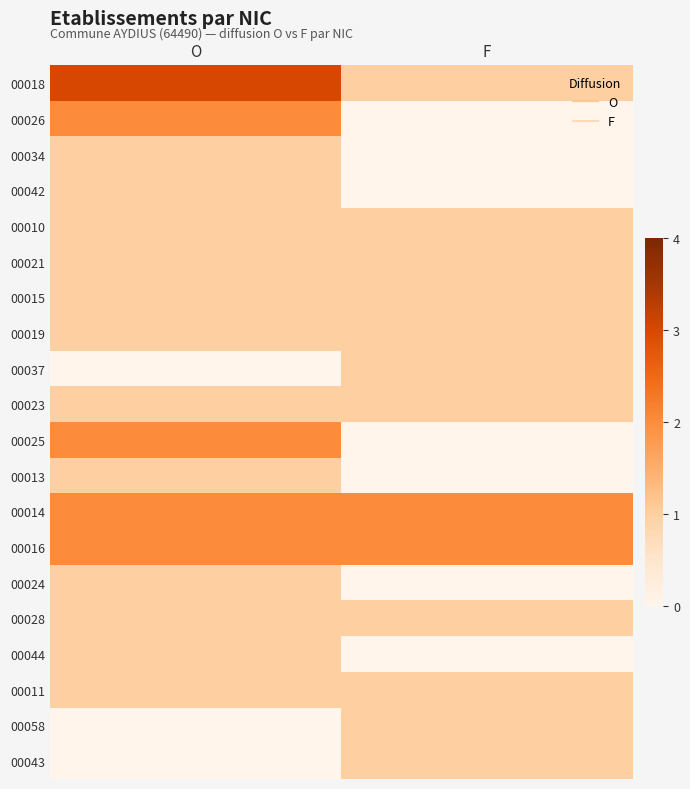

What is the spread (max minus min) of values at F?

2